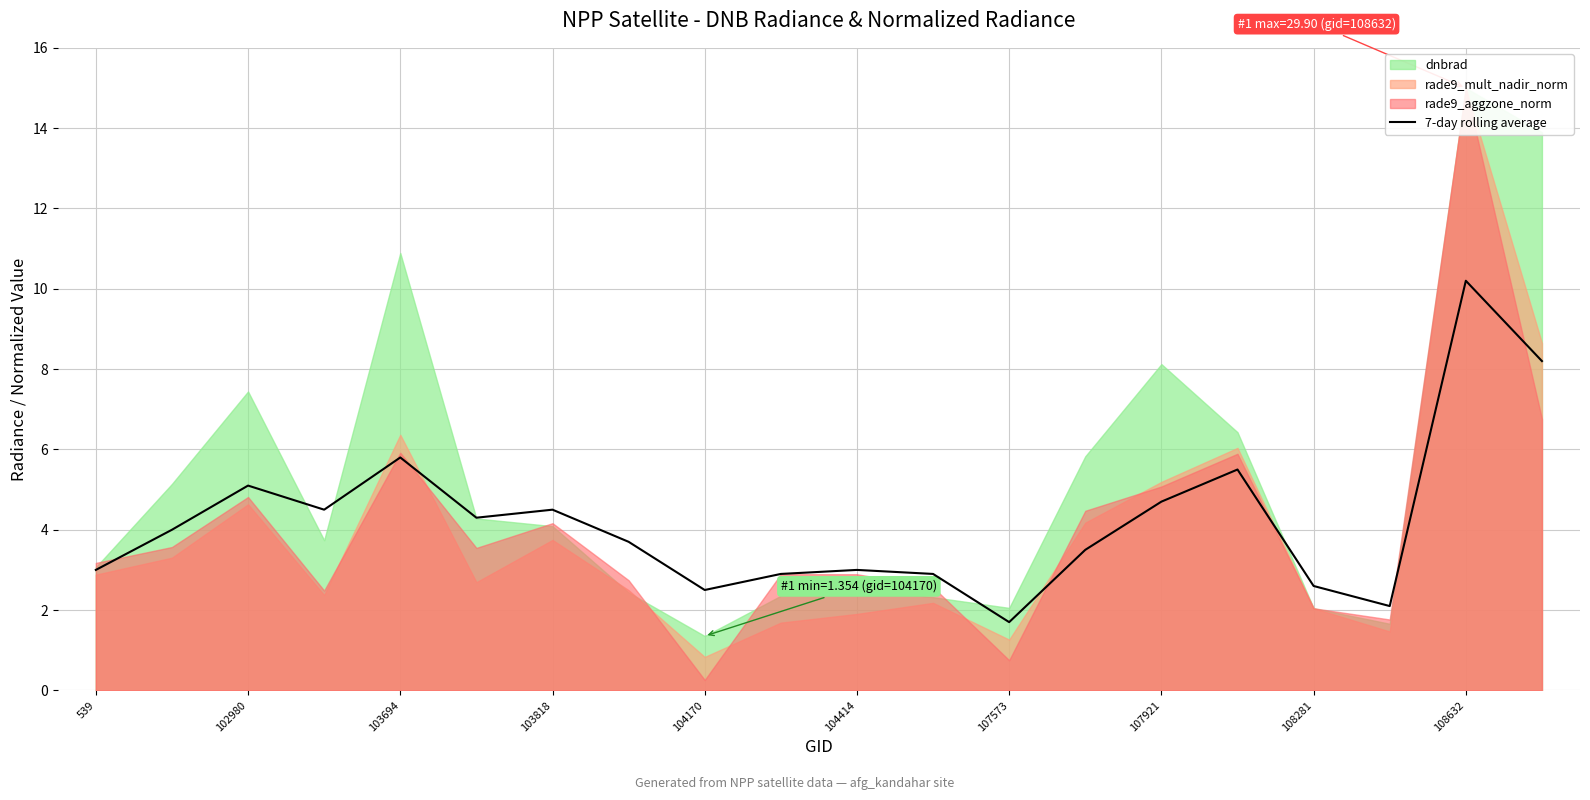

True or false: 7-day rolling average has a value of 7.3 at 103818.

False